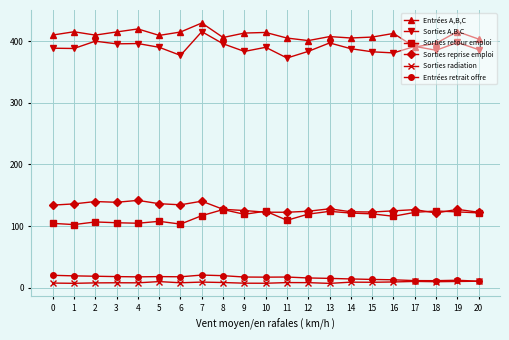

Which series has the largest total across all categories?

Entrées A,B,C